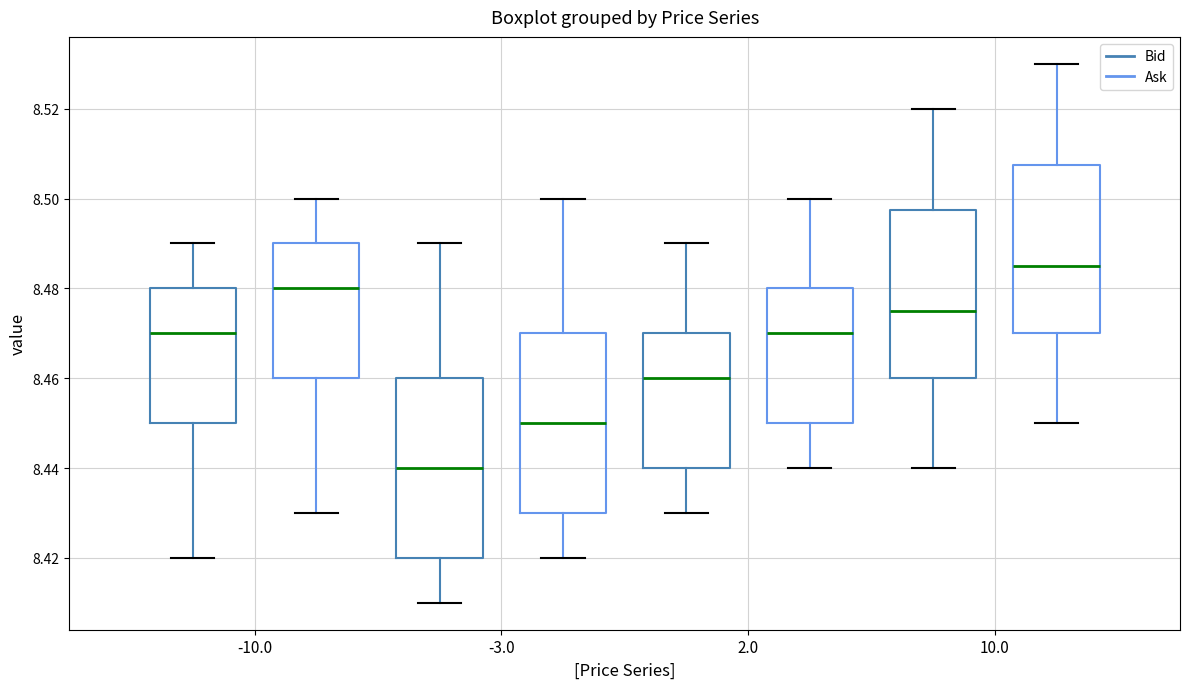

Reading left to right, transcribe this box plot: for each box, give where its median line is, the range the box spans, and where its two whiskers end, as read against the y-axis. The values are not printed on the chart, so give them approximately, as read against the axis.

-10.0 (Bid): median 8.470, box 8.450 to 8.480, whiskers 8.420 to 8.490
-10.0 (Ask): median 8.480, box 8.460 to 8.490, whiskers 8.430 to 8.500
-3.0 (Bid): median 8.440, box 8.420 to 8.460, whiskers 8.410 to 8.490
-3.0 (Ask): median 8.450, box 8.430 to 8.470, whiskers 8.420 to 8.500
2.0 (Bid): median 8.460, box 8.440 to 8.470, whiskers 8.430 to 8.490
2.0 (Ask): median 8.470, box 8.450 to 8.480, whiskers 8.440 to 8.500
10.0 (Bid): median 8.476, box 8.460 to 8.498, whiskers 8.440 to 8.520
10.0 (Ask): median 8.486, box 8.470 to 8.508, whiskers 8.450 to 8.530